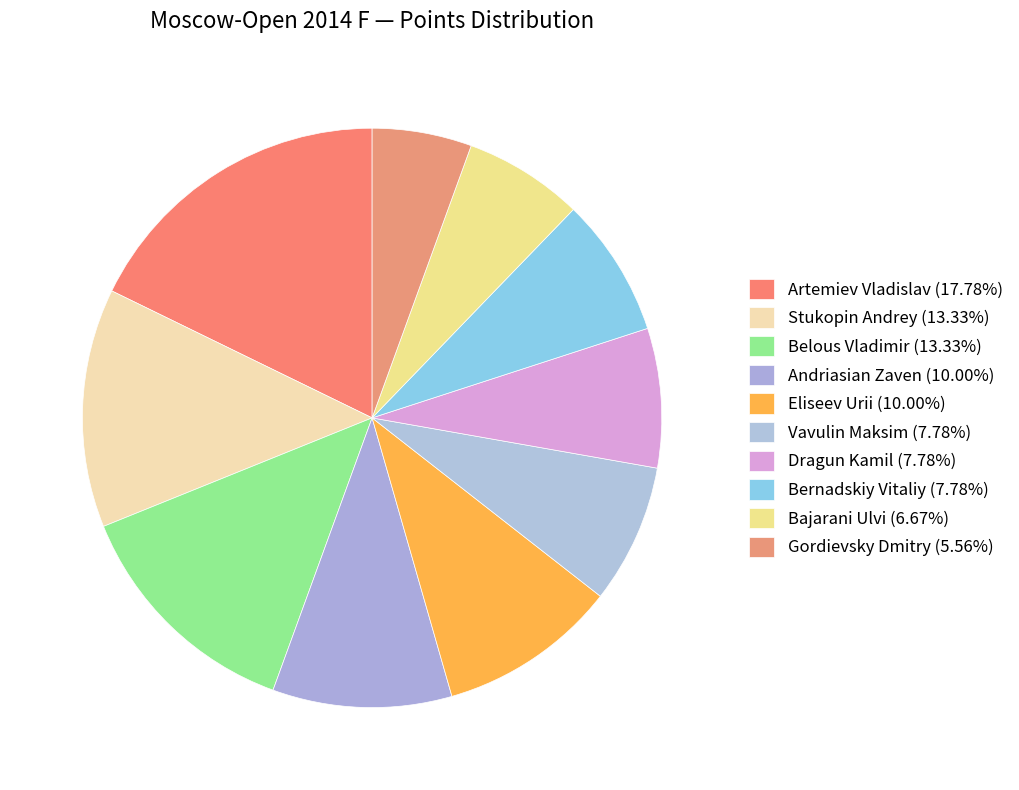

To the nearest percent, what is the difference between the Bajarani Ulvi and Bernadskiy Vitaliy slice percentages?

1%